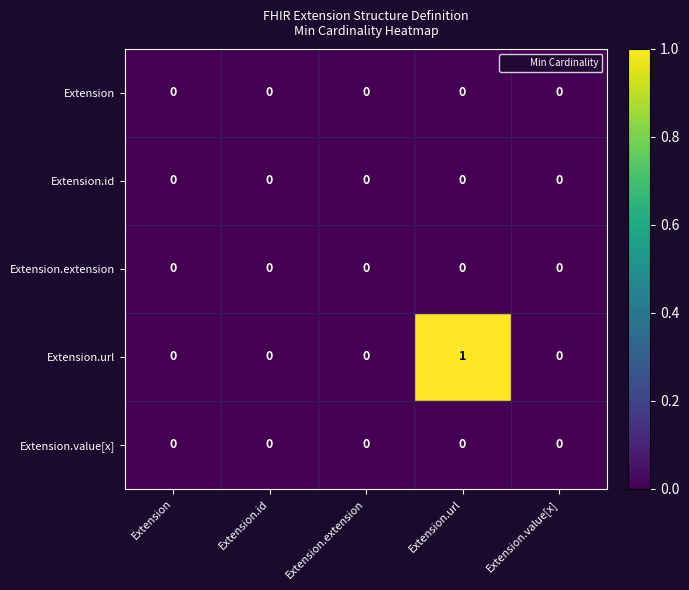

Which series has the largest total across all categories?

Extension.url